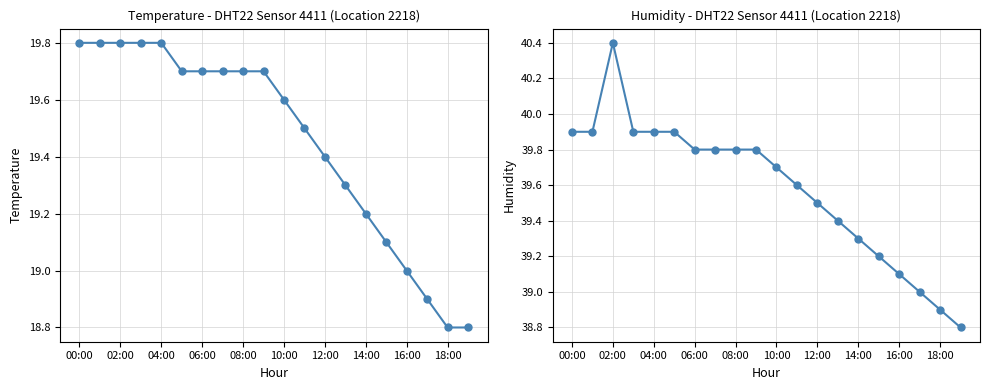

Where does the humidity series first go above 39?

00:00